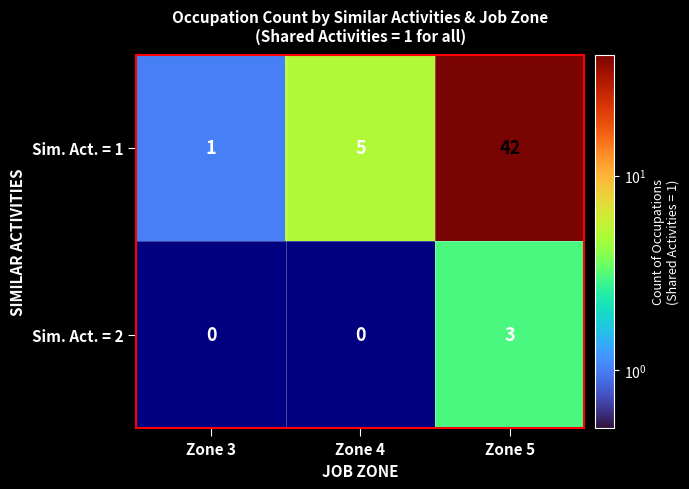

The Sim. Act. = 1 series shows 1 at Zone 3. True or false?

True